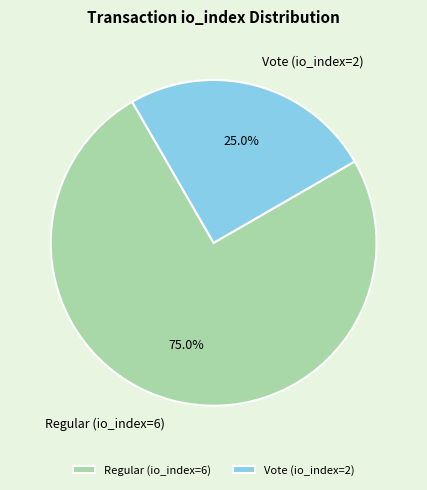

How many segments does this pie chart have?

2